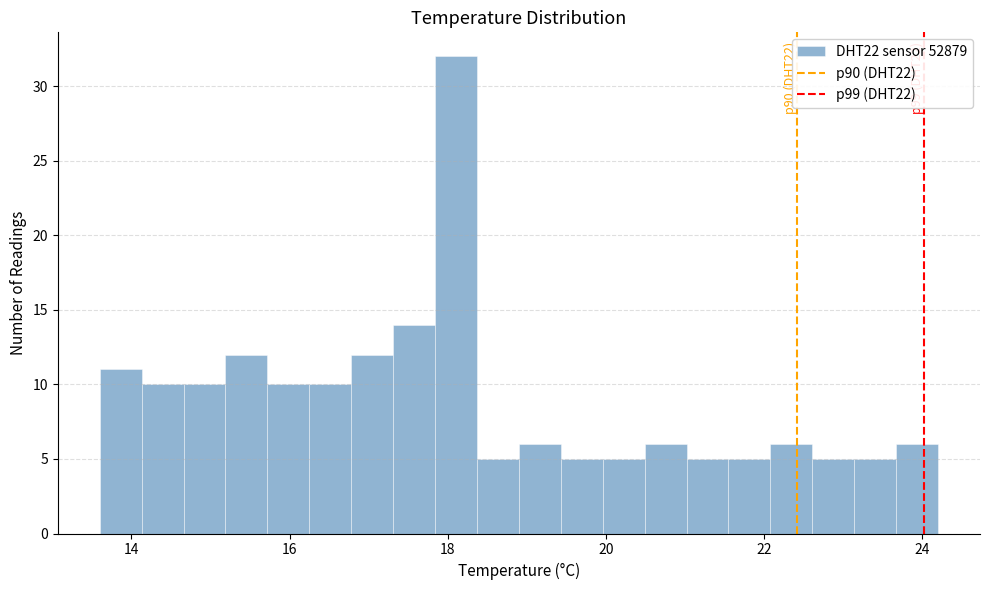

Around what value on the x-axis is the tallest bar? Give the approximate position of its centre, as read against the axis.

18.2